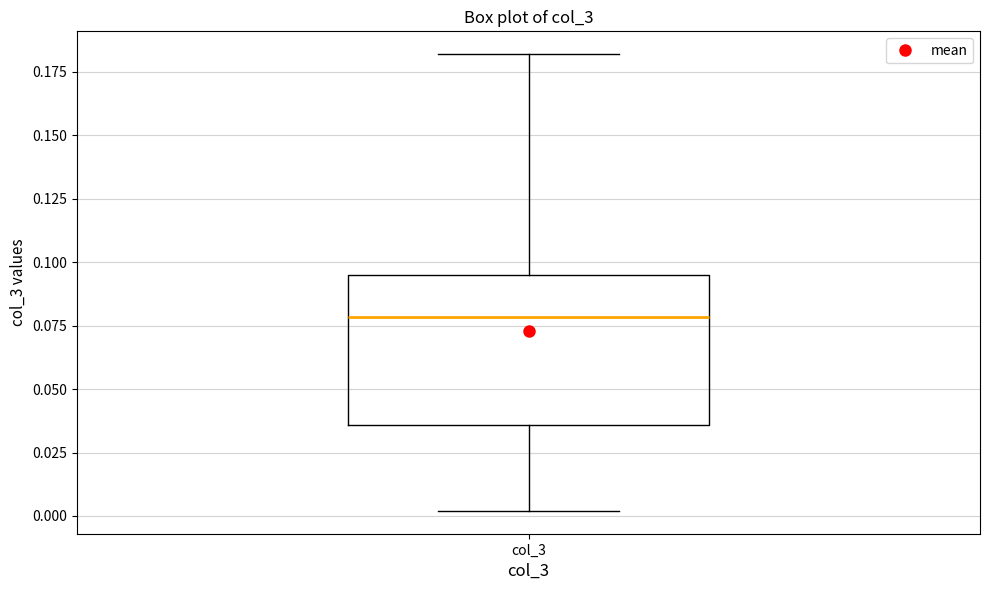

Read this box plot against the y-axis: the position of the median line, the range covered by the box, and the ends of both whiskers. The values are not printed on the chart, so give them approximately, as read against the axis.

median 0.080, box 0.035 to 0.095, whiskers 0.000 to 0.180